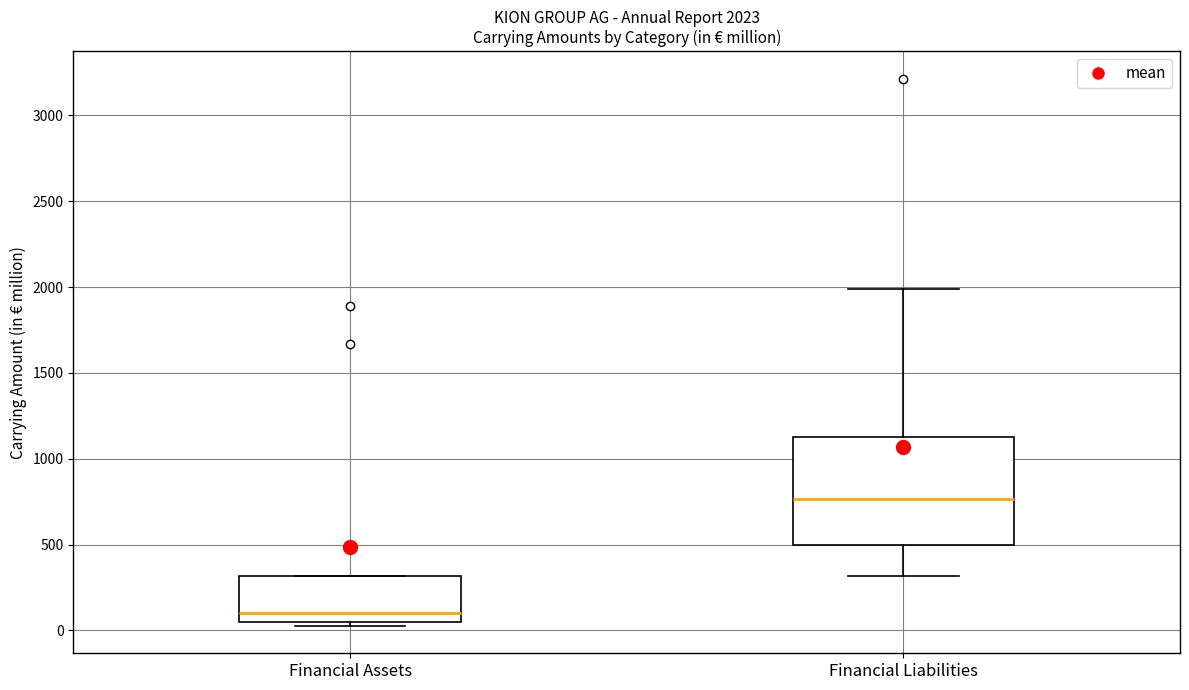

Which box has the highest median line?

Financial Liabilities